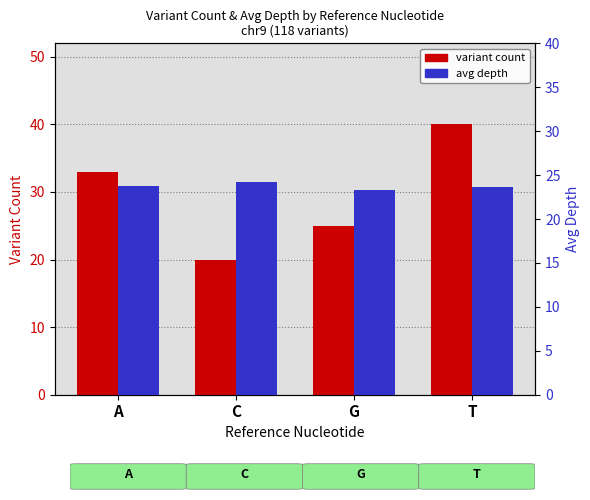

The avg depth series shows 23.3 at G. True or false?

True